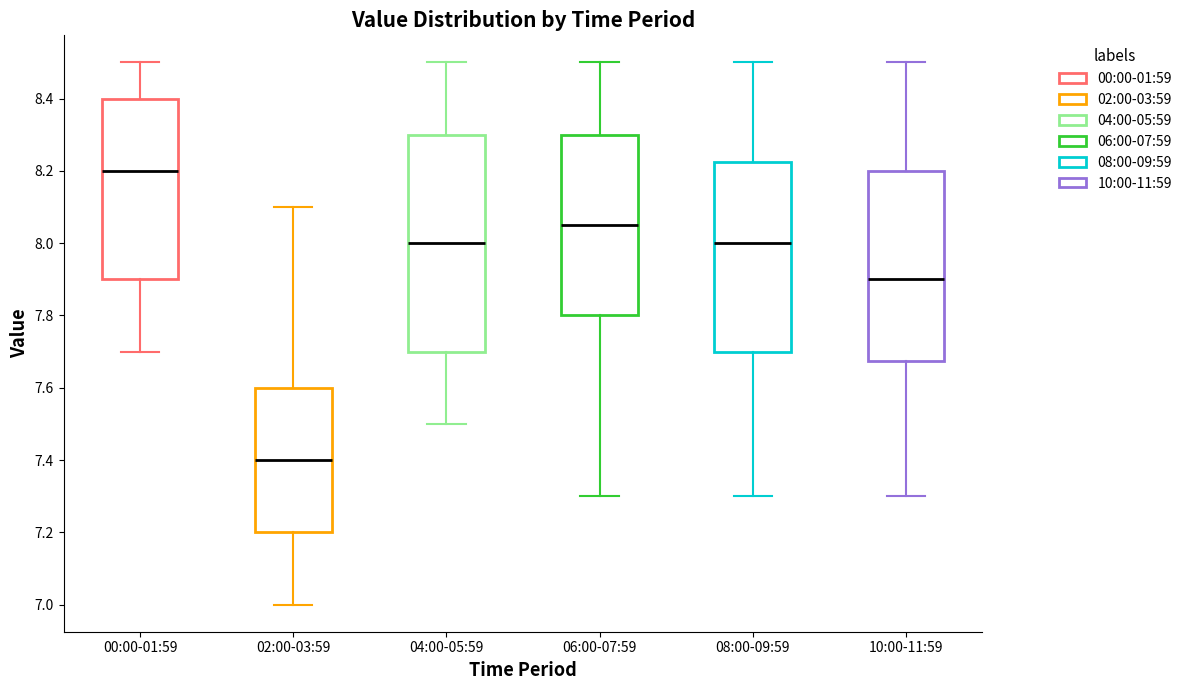

Reading left to right, read every box against the y-axis: the position of its median line, the range the box covers, and the ends of its whiskers. The values are not printed on the chart, so give them approximately, as read against the axis.

00:00-01:59: median 8.20, box 7.90 to 8.40, whiskers 7.70 to 8.50
02:00-03:59: median 7.40, box 7.20 to 7.60, whiskers 7.00 to 8.10
04:00-05:59: median 8.00, box 7.70 to 8.30, whiskers 7.50 to 8.50
06:00-07:59: median 8.06, box 7.80 to 8.30, whiskers 7.30 to 8.50
08:00-09:59: median 8.00, box 7.70 to 8.22, whiskers 7.30 to 8.50
10:00-11:59: median 7.90, box 7.68 to 8.20, whiskers 7.30 to 8.50